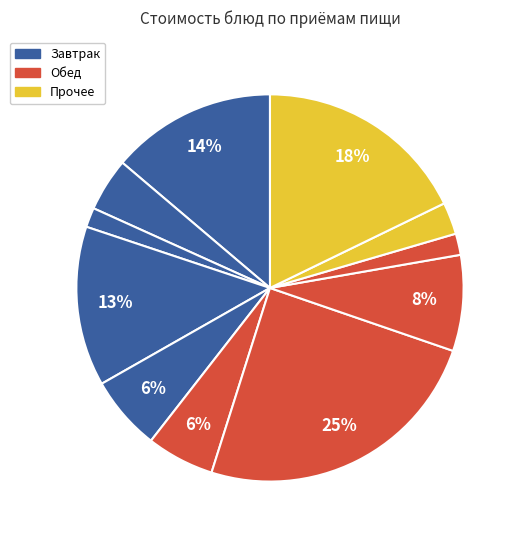

How many slices are in this pie chart?

11